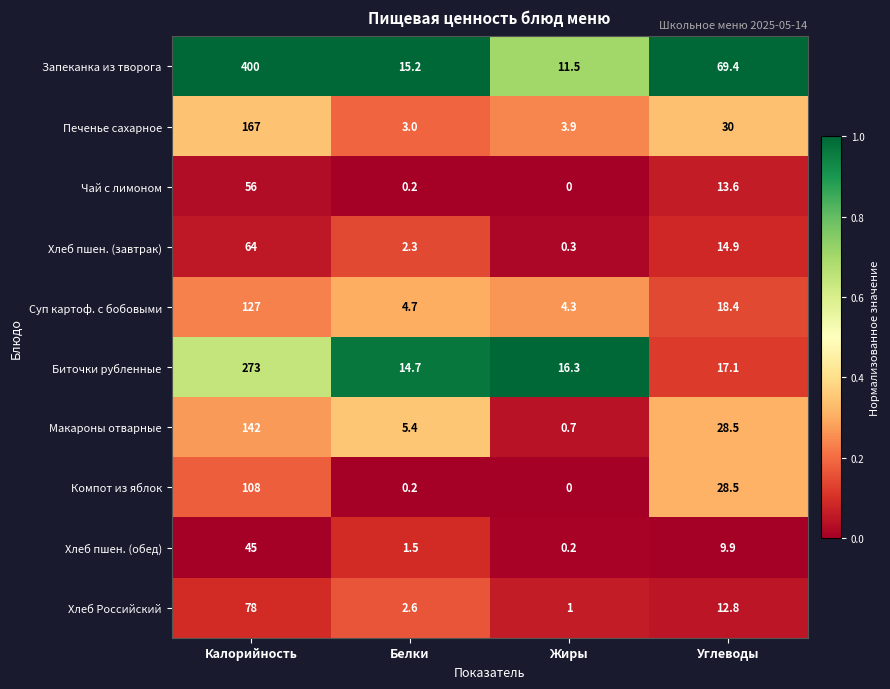

Which series has the largest total across all categories?

Запеканка из творога